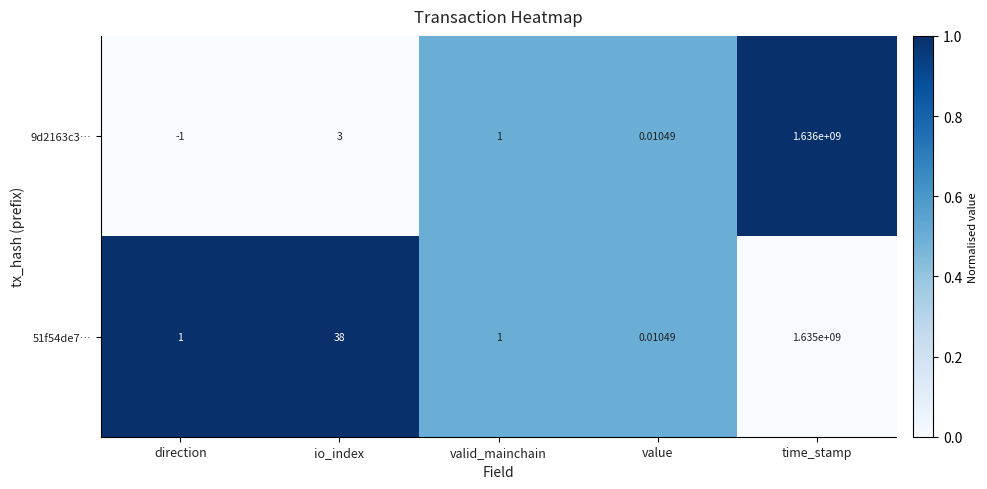

List the labels in order of 9d2163c3… value, largest first.

time_stamp, io_index, valid_mainchain, value, direction